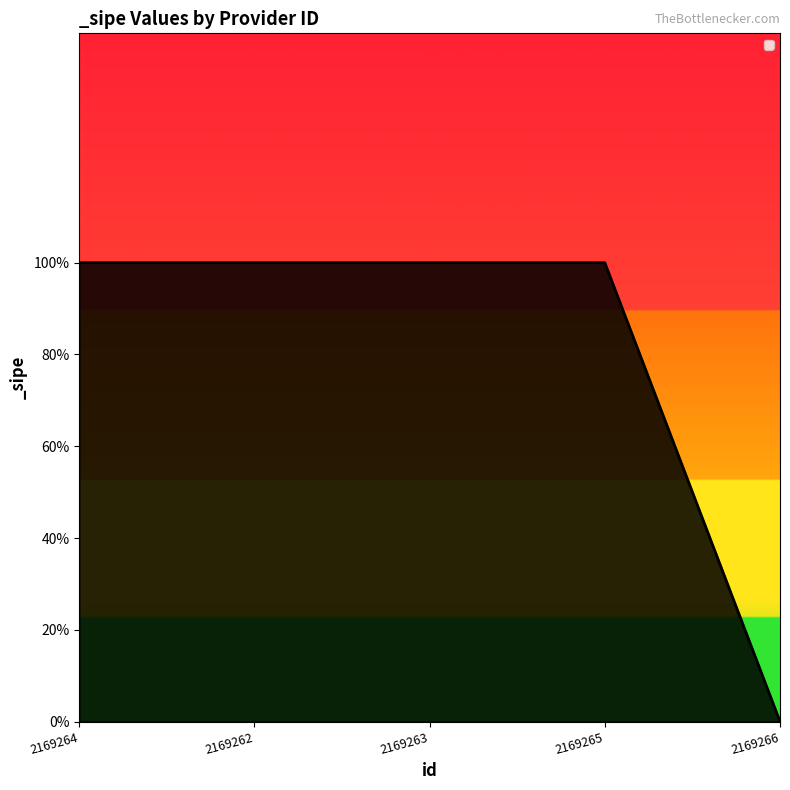

Reading left to right, transcribe all the data shown in this chart.

1	1	1	1	0